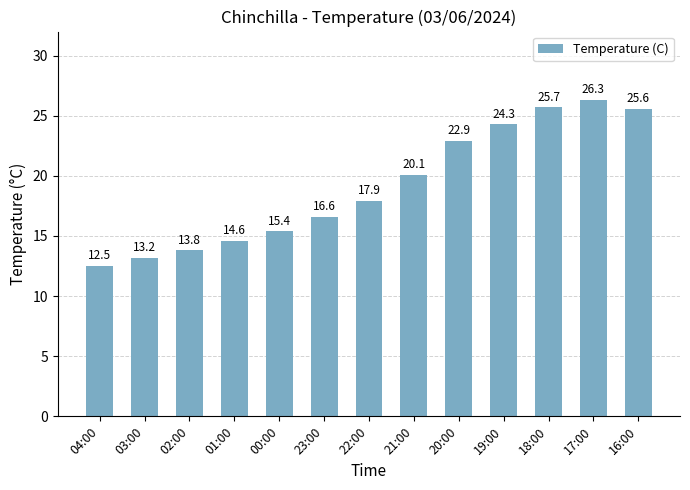

Reading right to left, list all the values displayed in this chart.

16:00=25.6	17:00=26.3	18:00=25.7	19:00=24.3	20:00=22.9	21:00=20.1	22:00=17.9	23:00=16.6	00:00=15.4	01:00=14.6	02:00=13.8	03:00=13.2	04:00=12.5